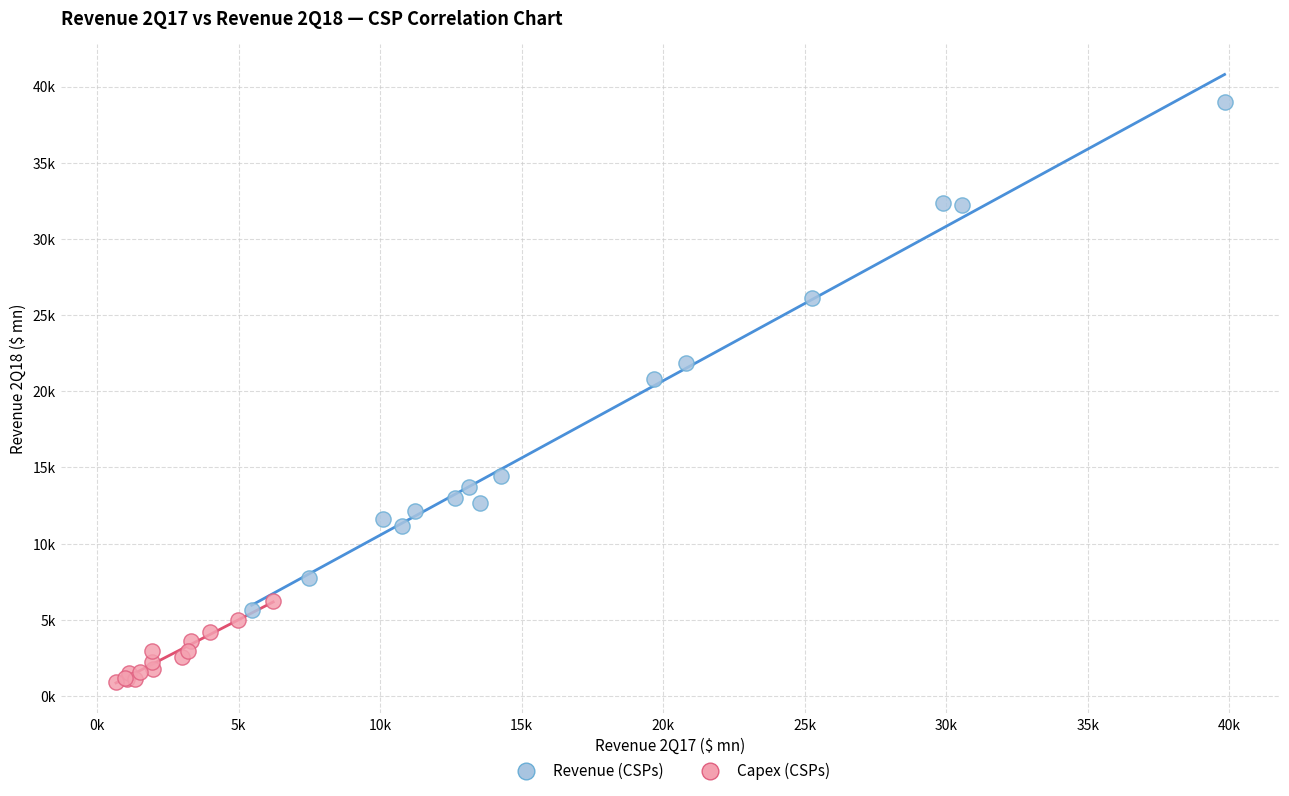

Which series has the widest spread of Y values?

Revenue (CSPs)